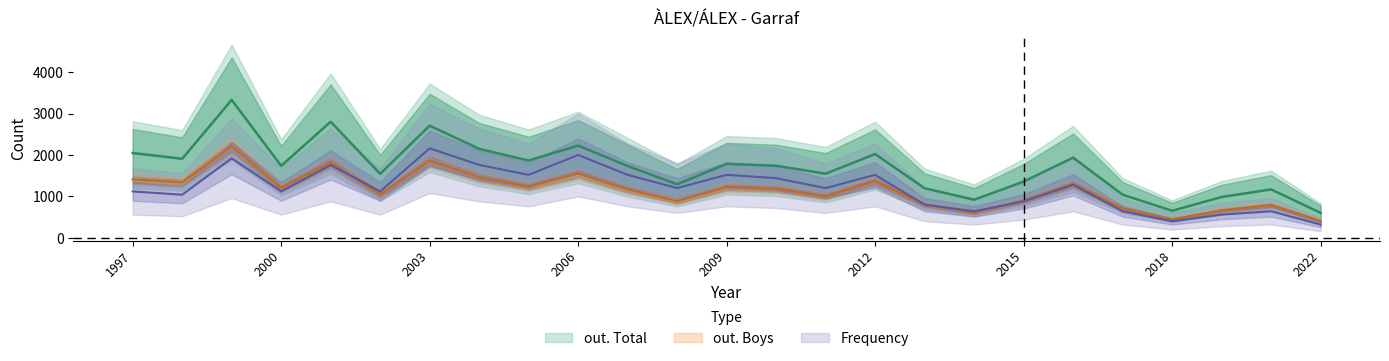

Between 2011 and 2009, which is larger?

2009